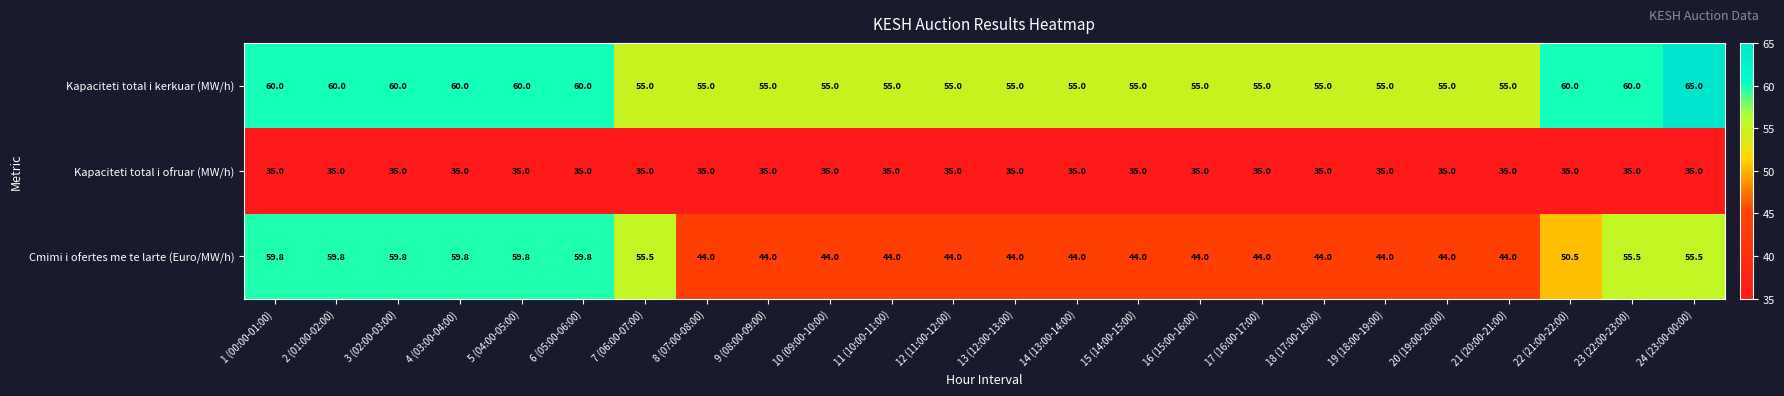

At which category does the chart reach its peak across all series?

24 (23:00-00:00)